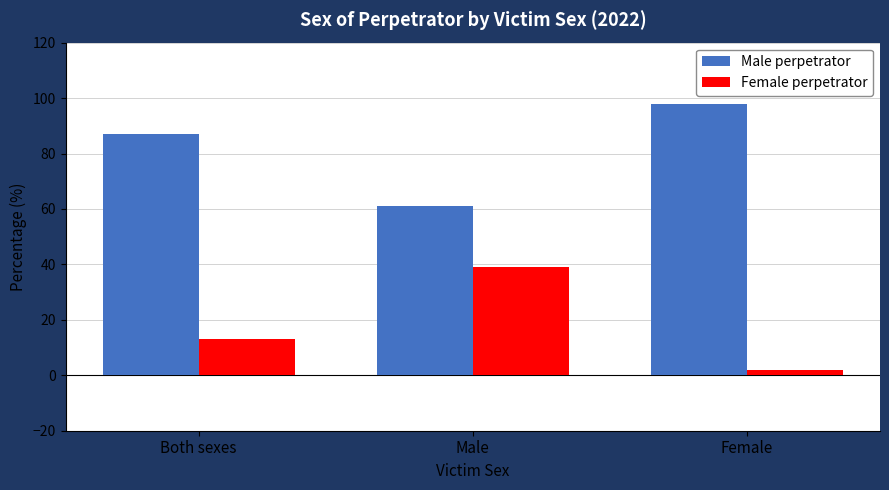

What is the spread (max minus min) of values at Both sexes?

74